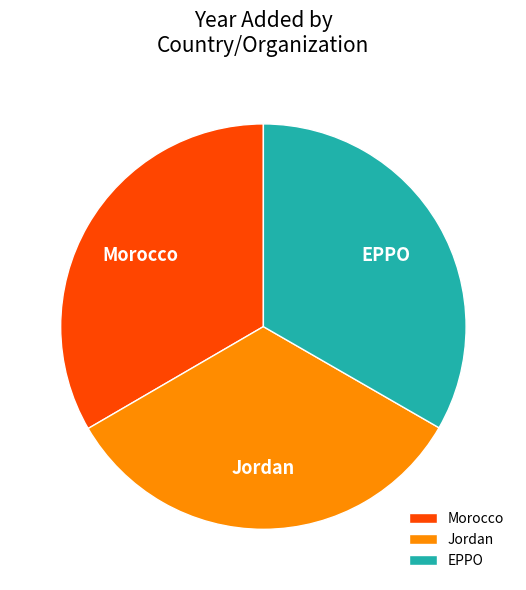

Is it true that Jordan is 33% of the pie?

True